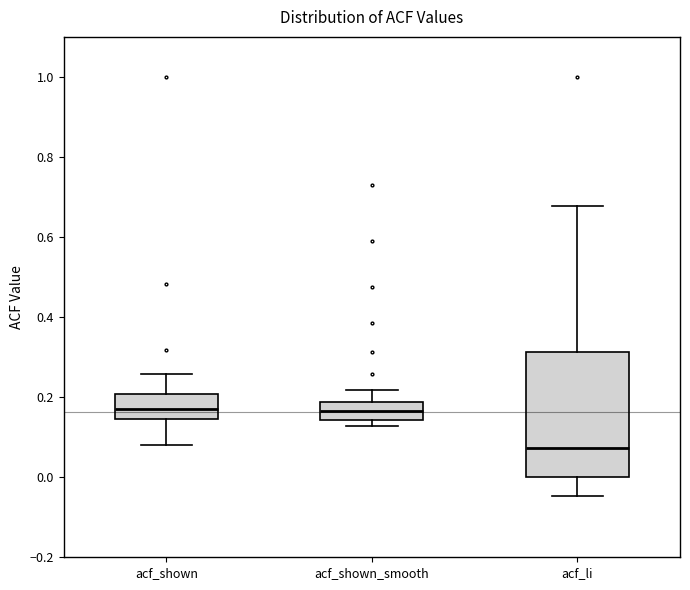

Reading left to right, read every box against the y-axis: the position of its median line, the range the box covers, and the ends of its whiskers. The values are not printed on the chart, so give them approximately, as read against the axis.

acf_shown: median 0.18, box 0.14 to 0.20, whiskers 0.08 to 0.26
acf_shown_smooth: median 0.16, box 0.14 to 0.18, whiskers 0.12 to 0.22
acf_li: median 0.08, box 0.00 to 0.32, whiskers -0.04 to 0.68